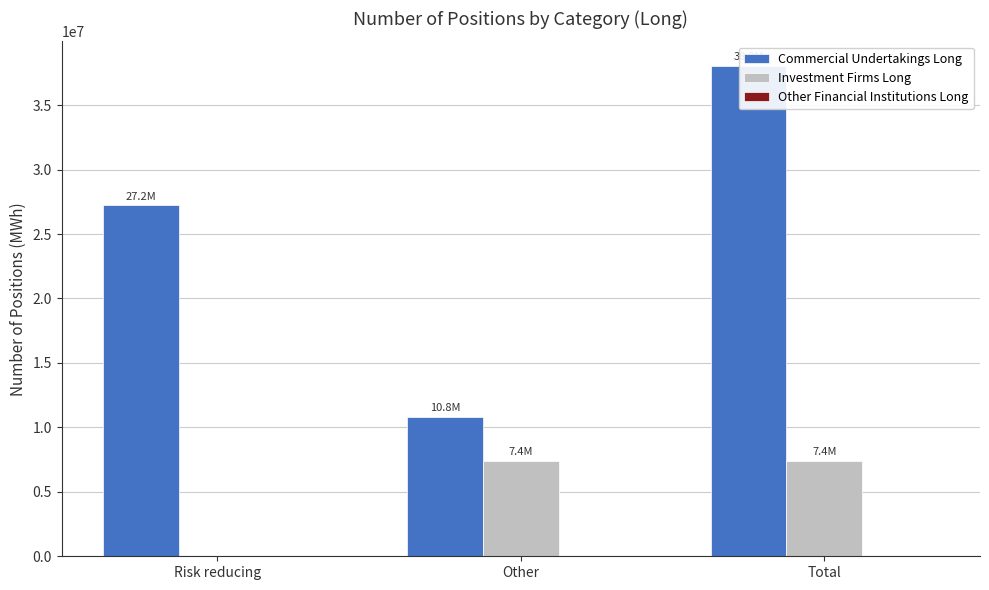

Rank the series at Risk reducing from highest to lowest value.

Commercial Undertakings Long, Investment Firms Long, Other Financial Institutions Long